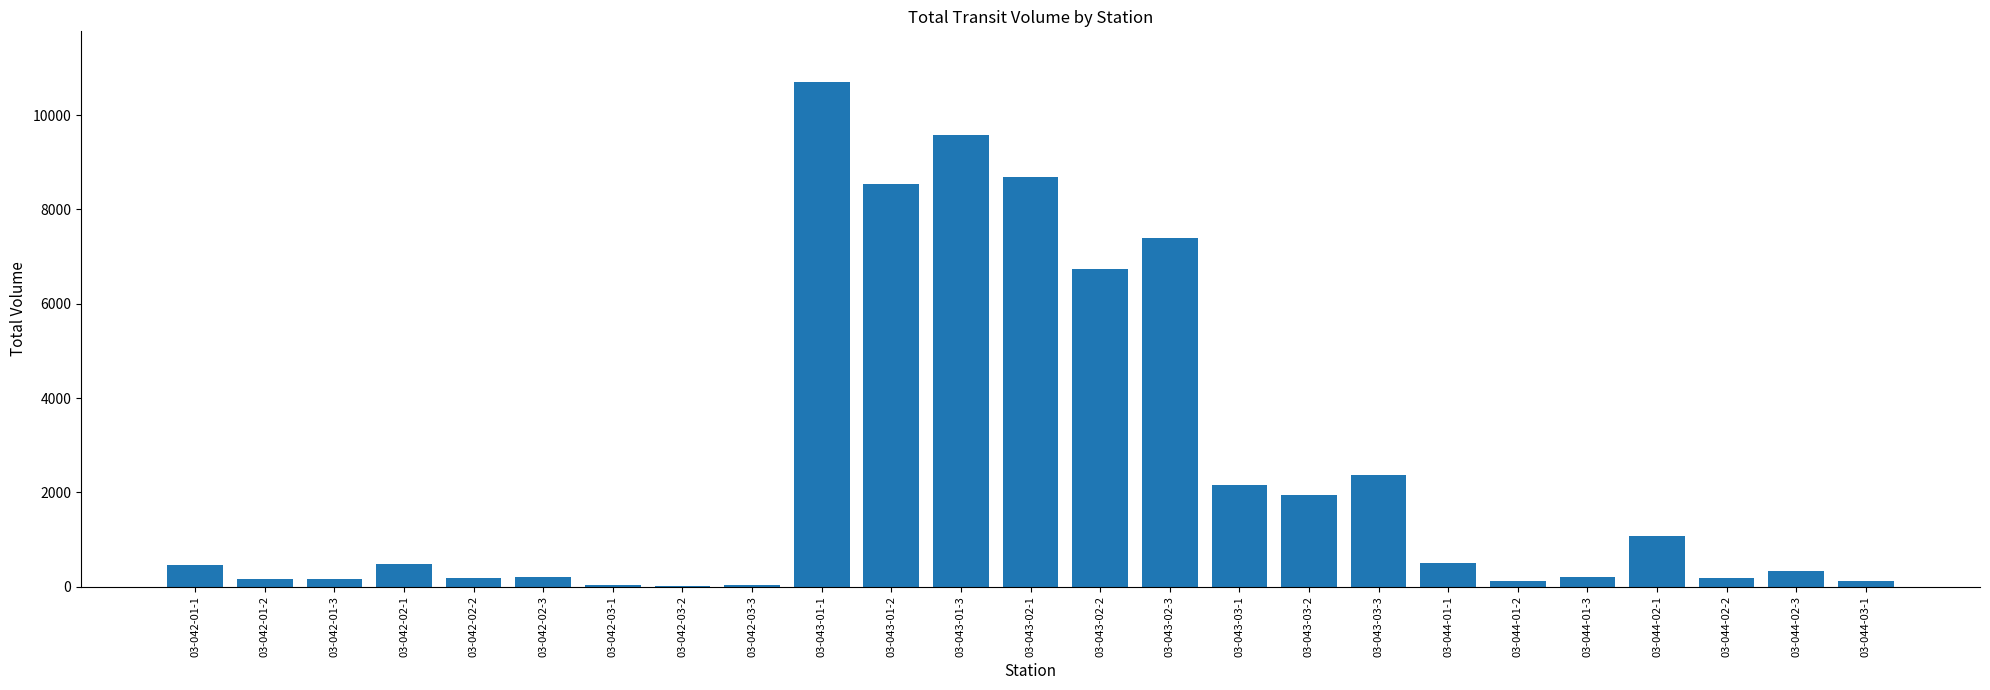

Are the bars horizontal?

No